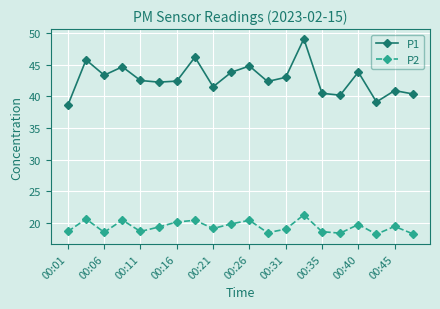

What is the highest value of the P1 series?

49.1